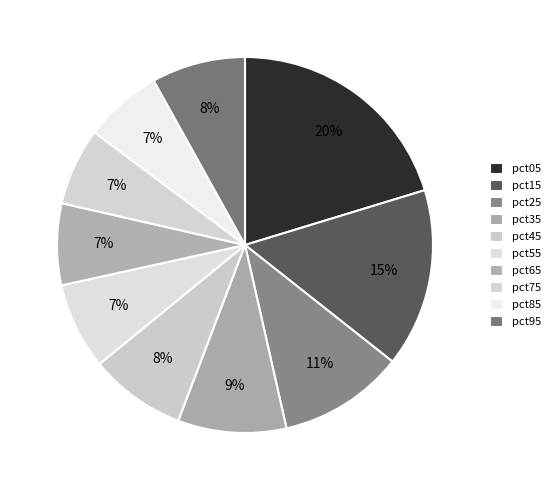

To the nearest percent, what is the combined percentage of pct85 and pct15?

22%